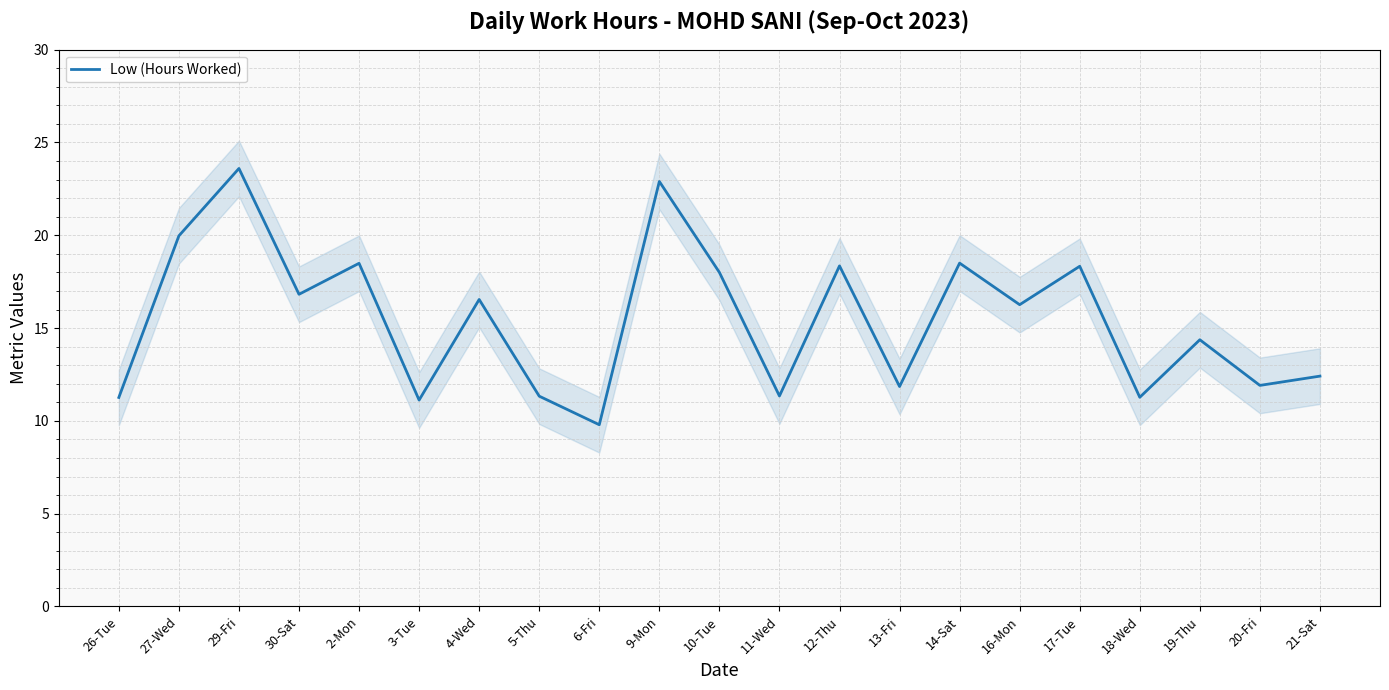

The value at 29-Fri is 23.6. True or false?

True